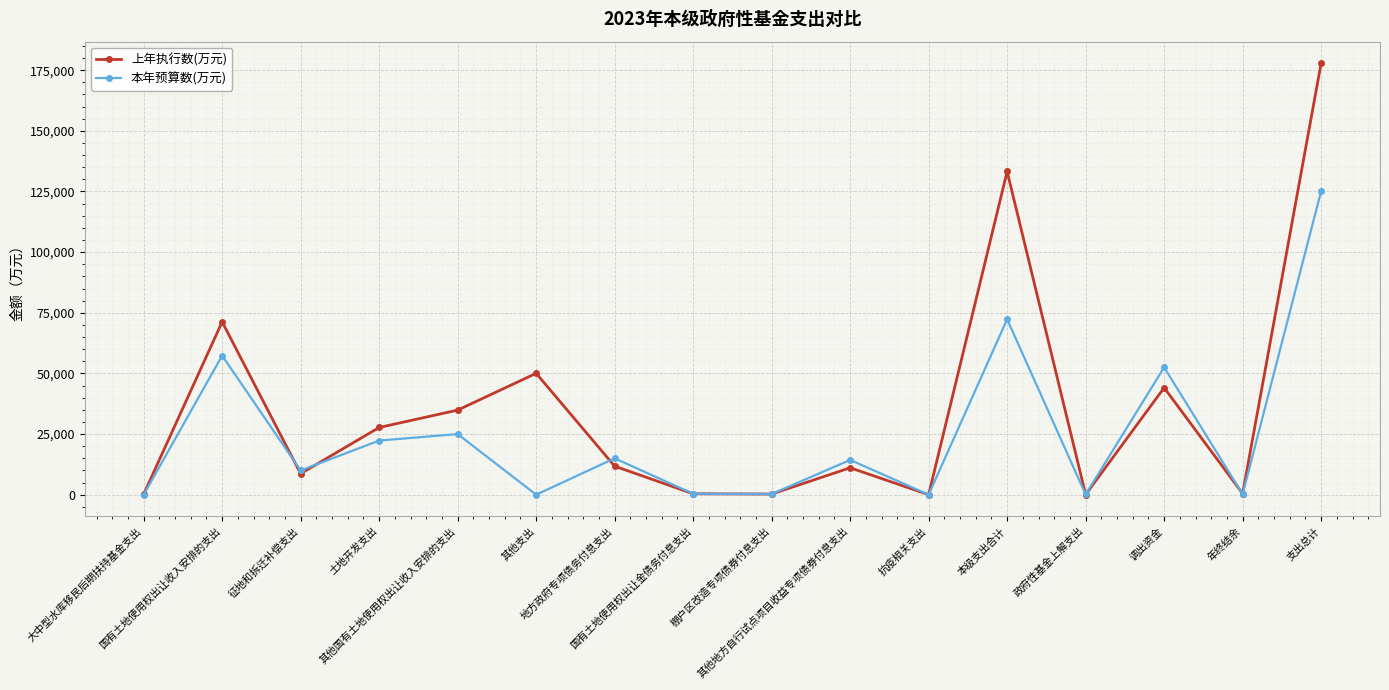

Which series has the largest total across all categories?

上年执行数(万元)